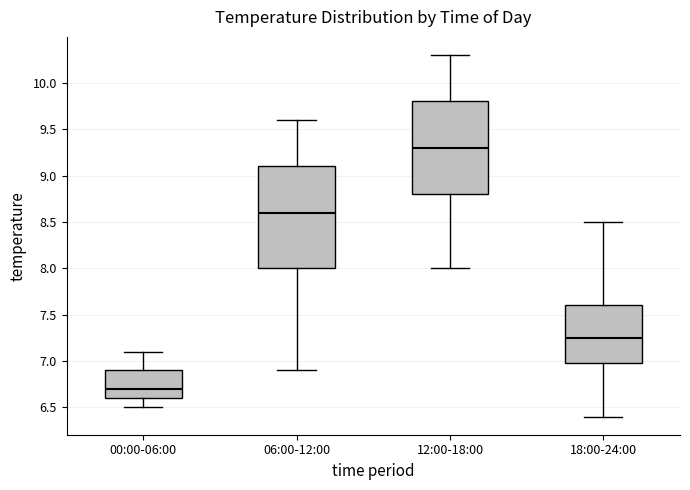

Reading left to right, read every box against the y-axis: the position of its median line, the range the box covers, and the ends of its whiskers. The values are not printed on the chart, so give them approximately, as read against the axis.

00:00-06:00: median 6.70, box 6.60 to 6.90, whiskers 6.50 to 7.10
06:00-12:00: median 8.60, box 8.00 to 9.10, whiskers 6.90 to 9.60
12:00-18:00: median 9.30, box 8.80 to 9.80, whiskers 8.00 to 10.30
18:00-24:00: median 7.25, box 7.00 to 7.60, whiskers 6.40 to 8.50